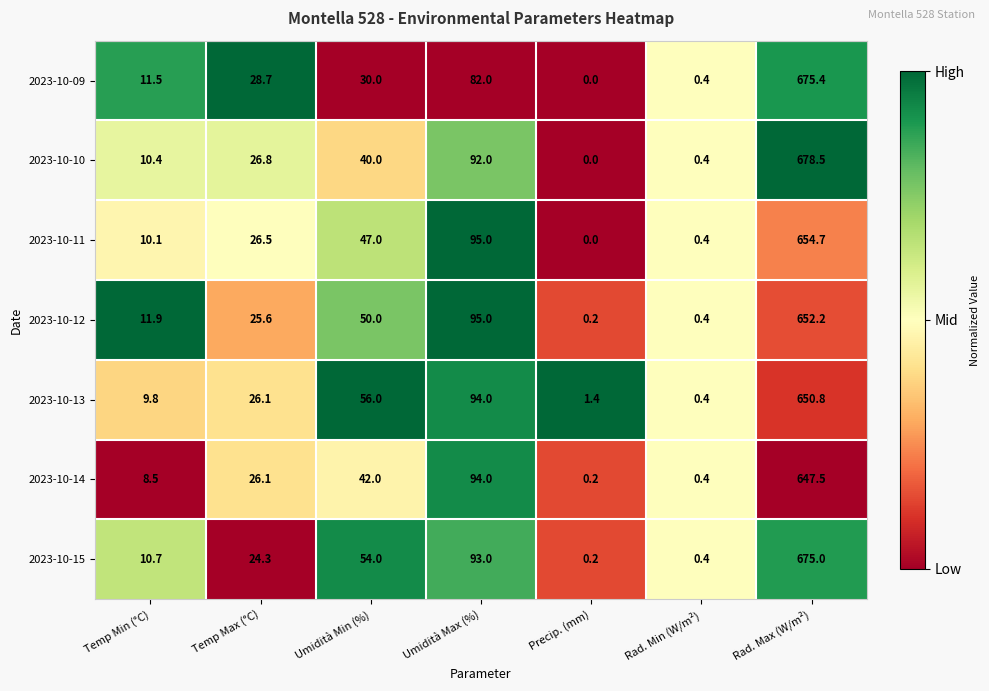

What is the difference between the maximum and minimum values in the 2023-10-11 series?

654.7